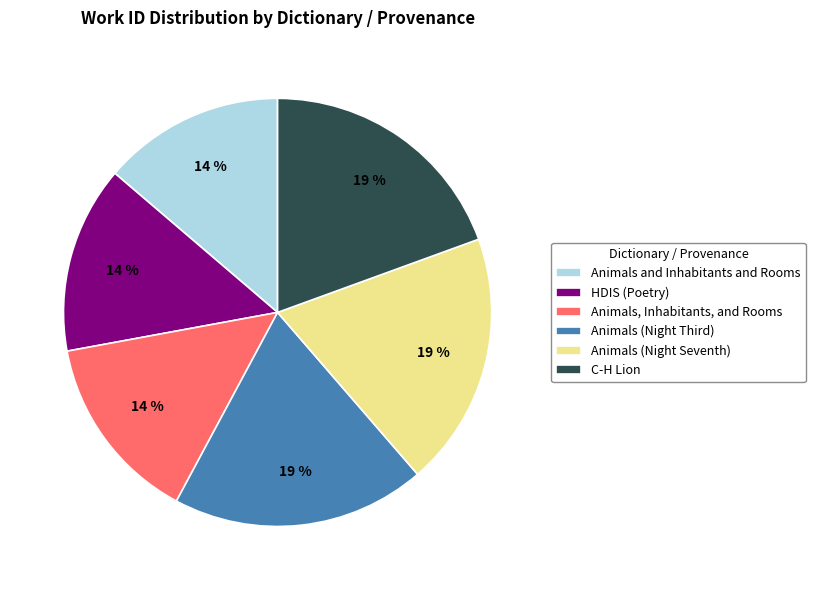

To the nearest percent, what is the average slice percentage?

17%